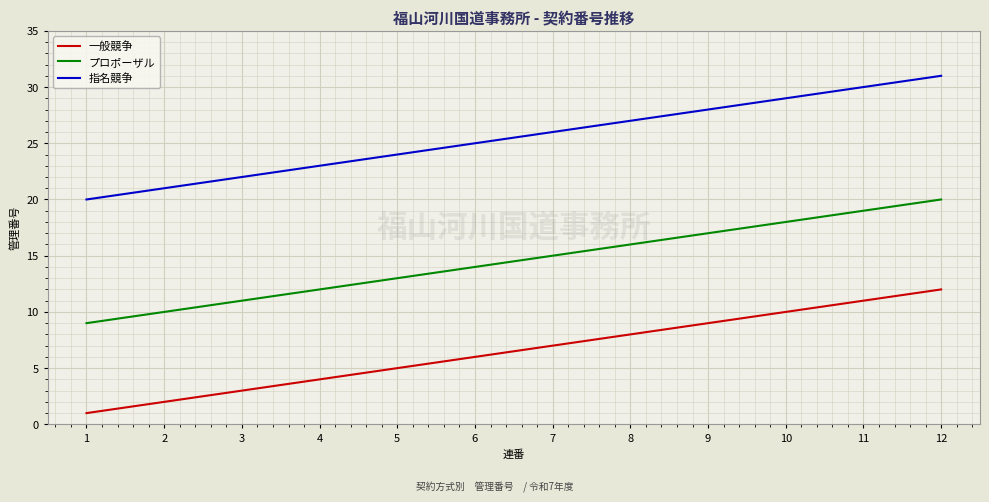

Is the value of 一般競争 at 9 greater than the value of プロポーザル at 7?

No